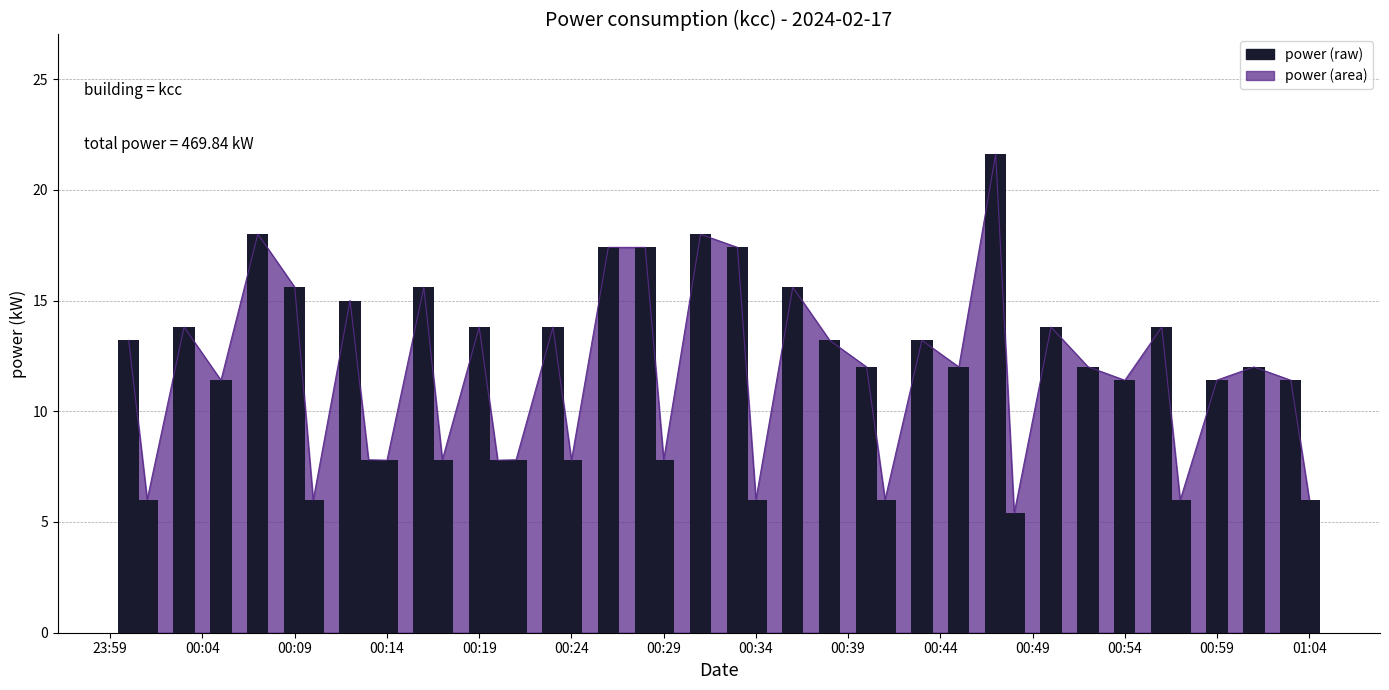

Does the chart contain stacked bars?

No